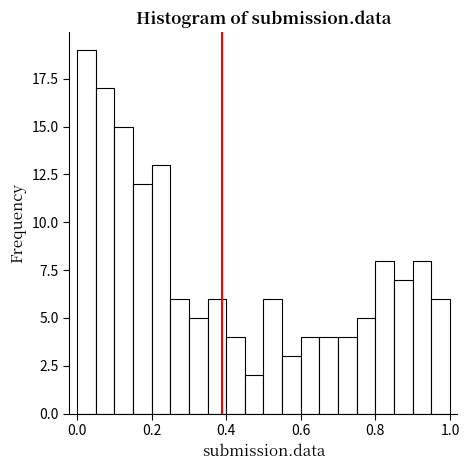

Around what value on the x-axis is the tallest bar? Give the approximate position of its centre, as read against the axis.

0.02